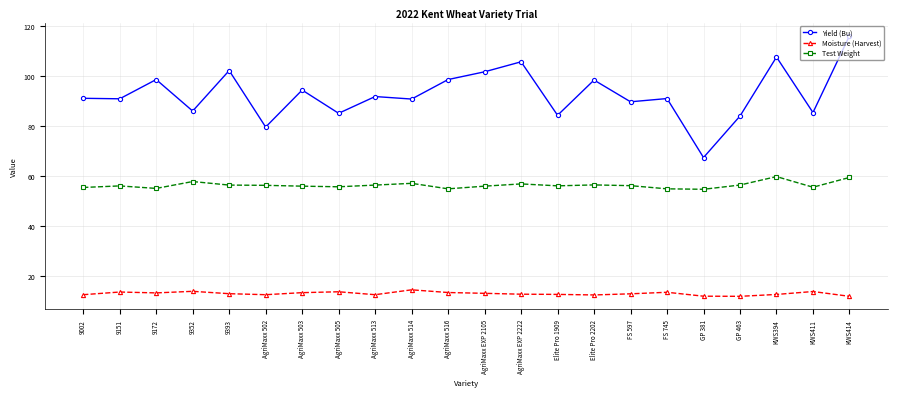

What is the spread (max minus min) of values at KWS414?

104.2